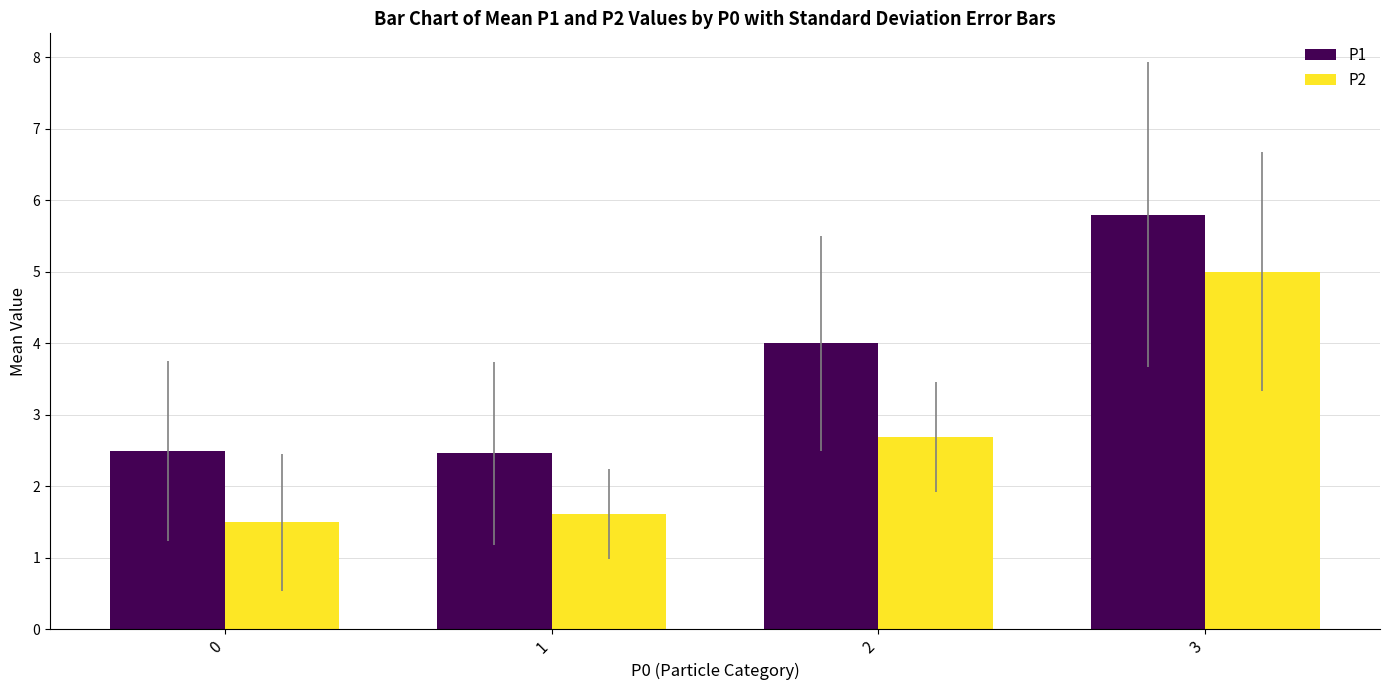

What is the value of the P1 bar at the 2nd from the left?

2.5